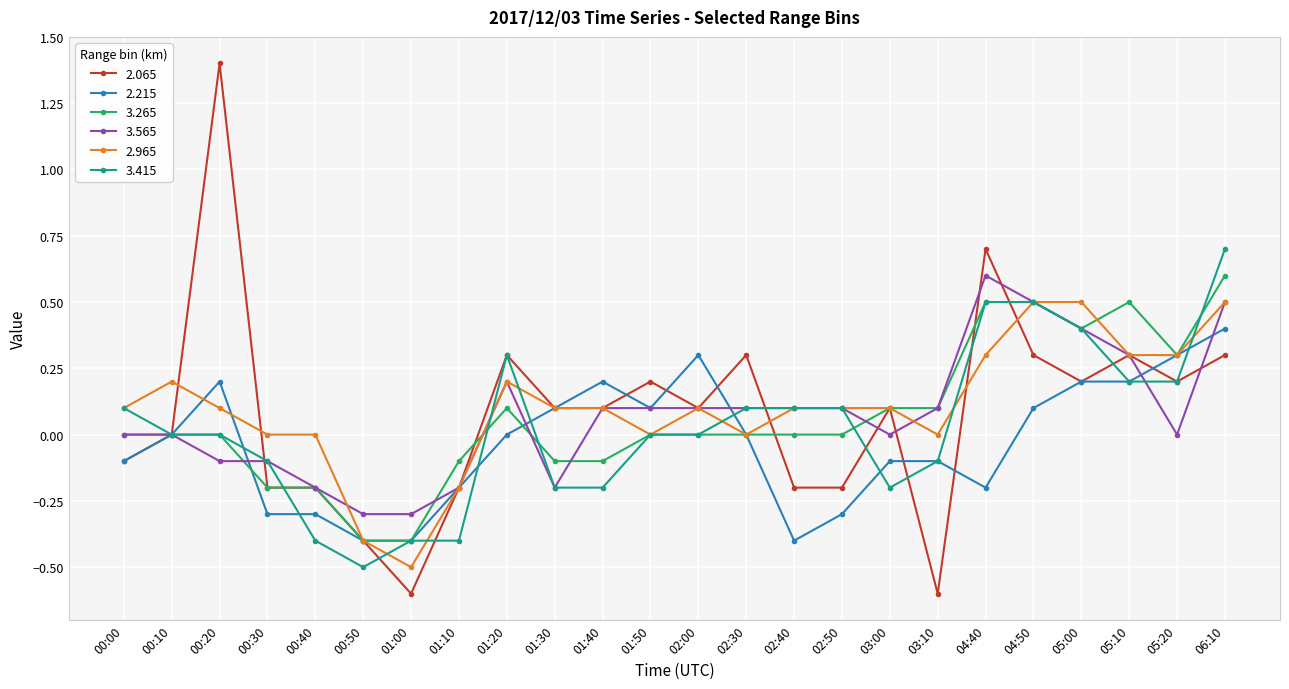

What is the label of the 23rd point from the right?

00:10